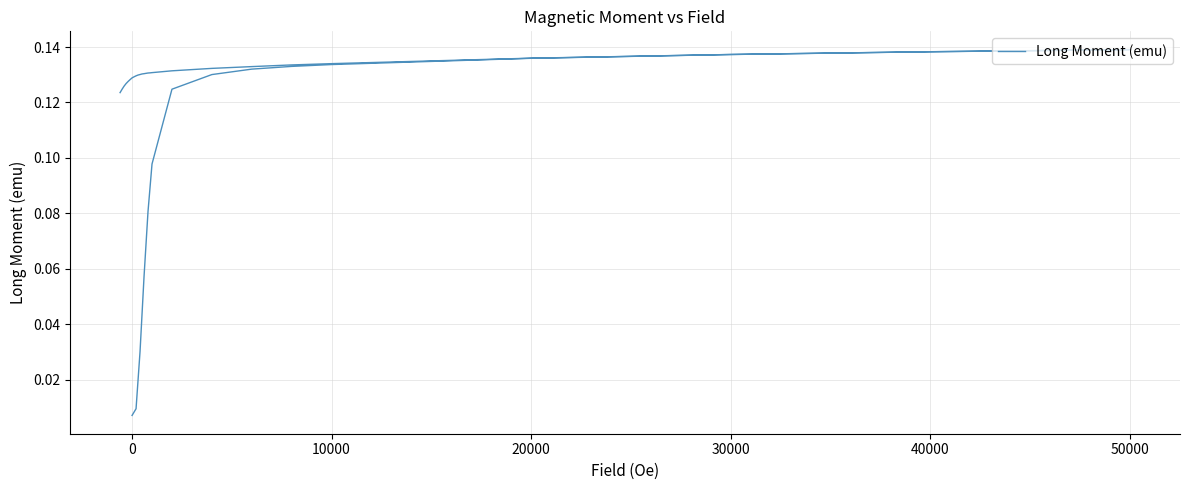

How many data points does each series have?

40